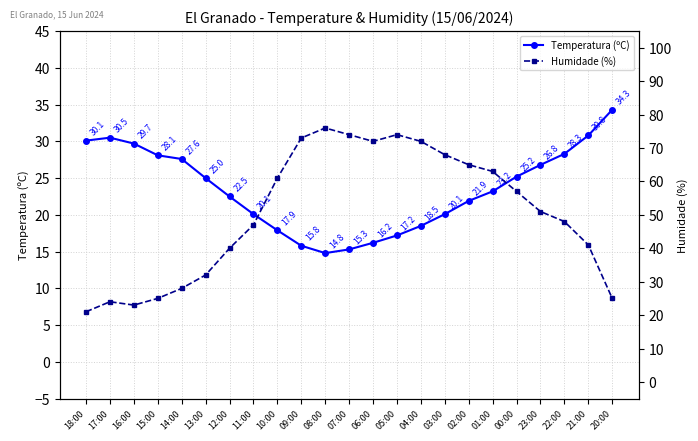

What position from the left is 21:00?

22